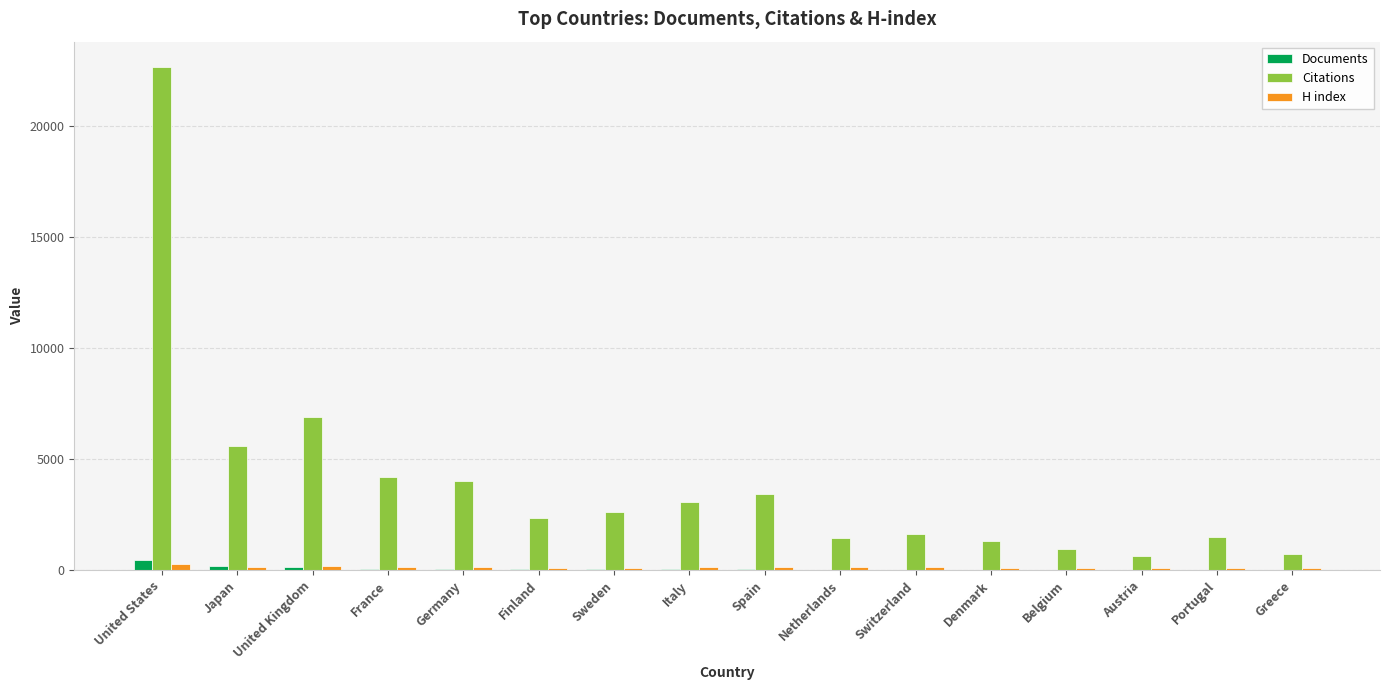

What is the maximum value for Citations?

22638